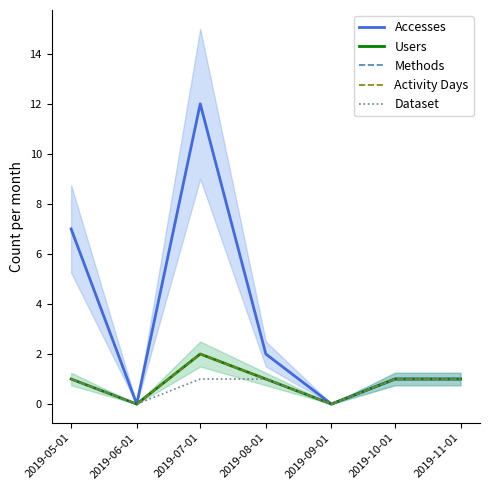

Rank the series at 2019-07-01 from lowest to highest value.

Dataset, Users, Methods, Activity Days, Accesses